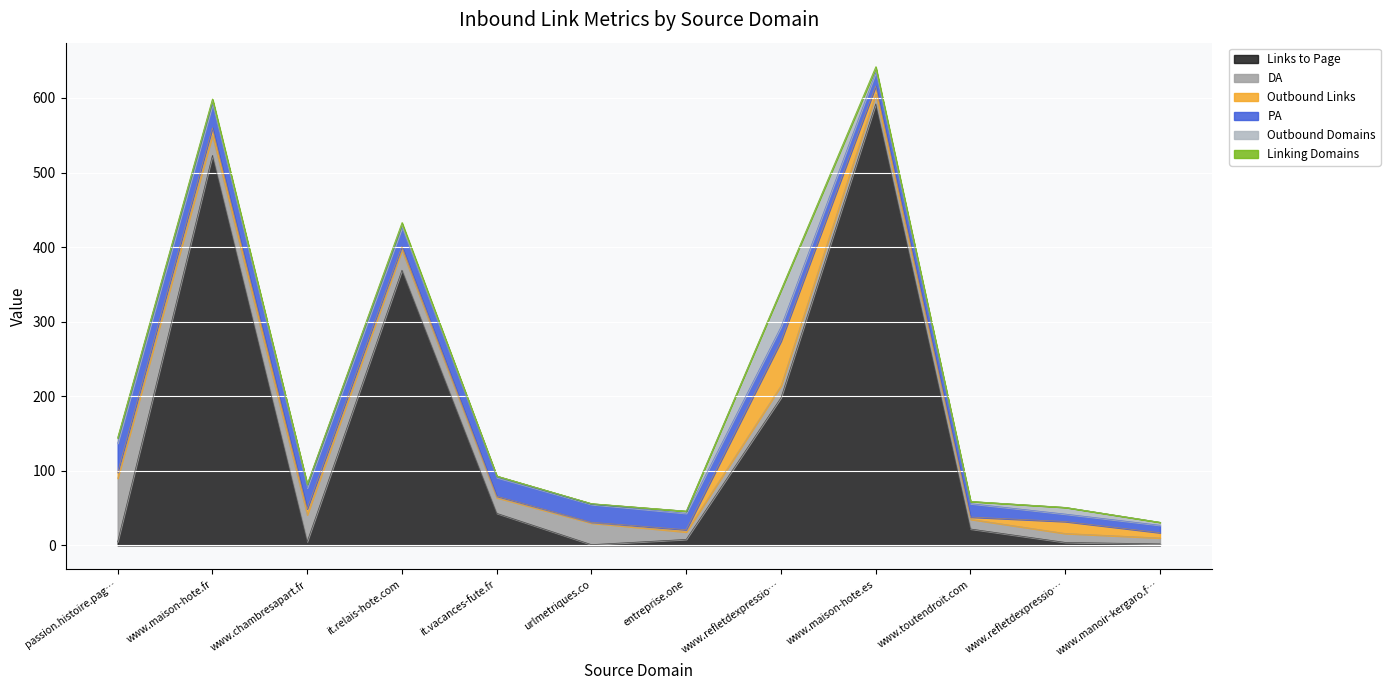

True or false: Linking Domains and DA intersect in this chart.

False